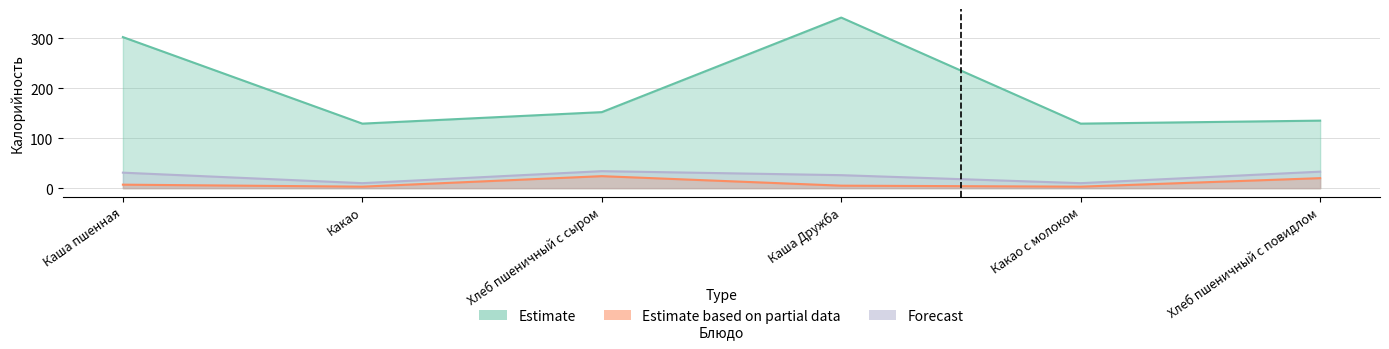

True or false: Estimate based on partial data and Forecast cross at least once.

False